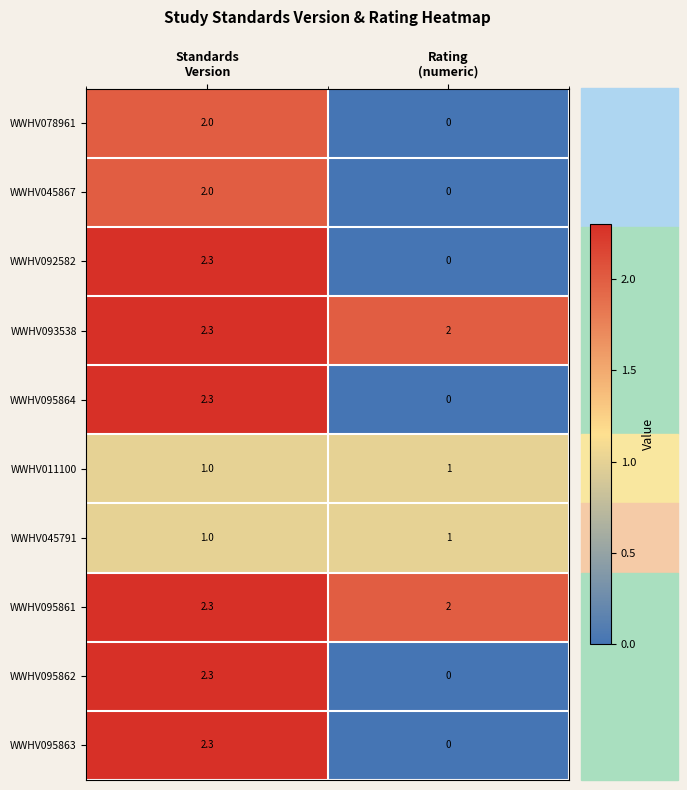

Which label corresponds to the largest value in the chart?

Standards
Version